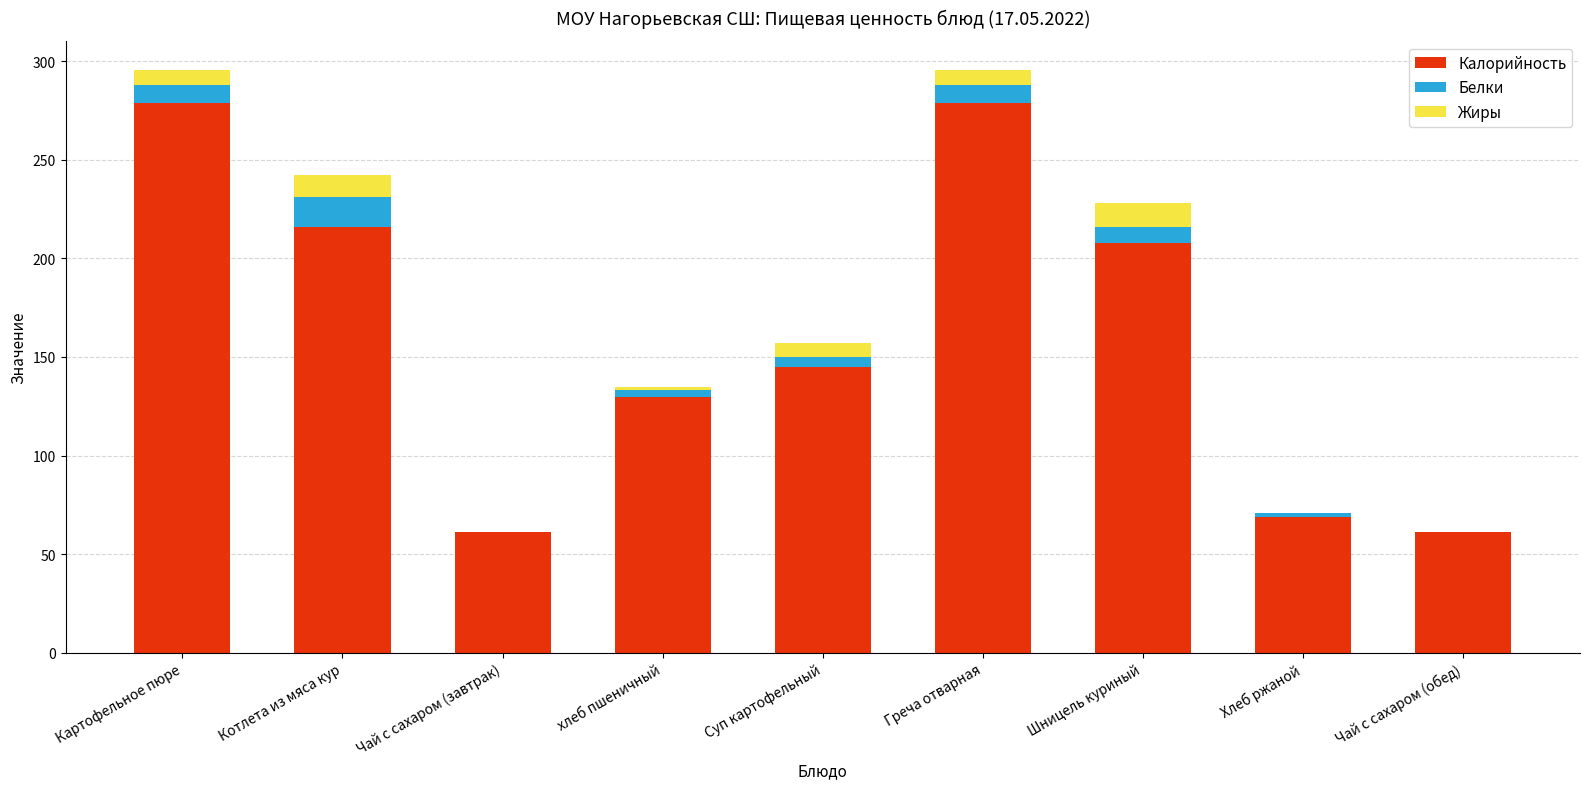

Reading right to left, list the values for the Калорийность series.

Чай с сахаром (обед)=61.1	Хлеб ржаной=69.0	Шницель куриный=208.0	Греча отварная=279.0	Суп картофельный=145.0	хлеб пшеничный=129.5	Чай с сахаром (завтрак)=61.1	Котлета из мяса кур=216.0	Картофельное пюре=279.0